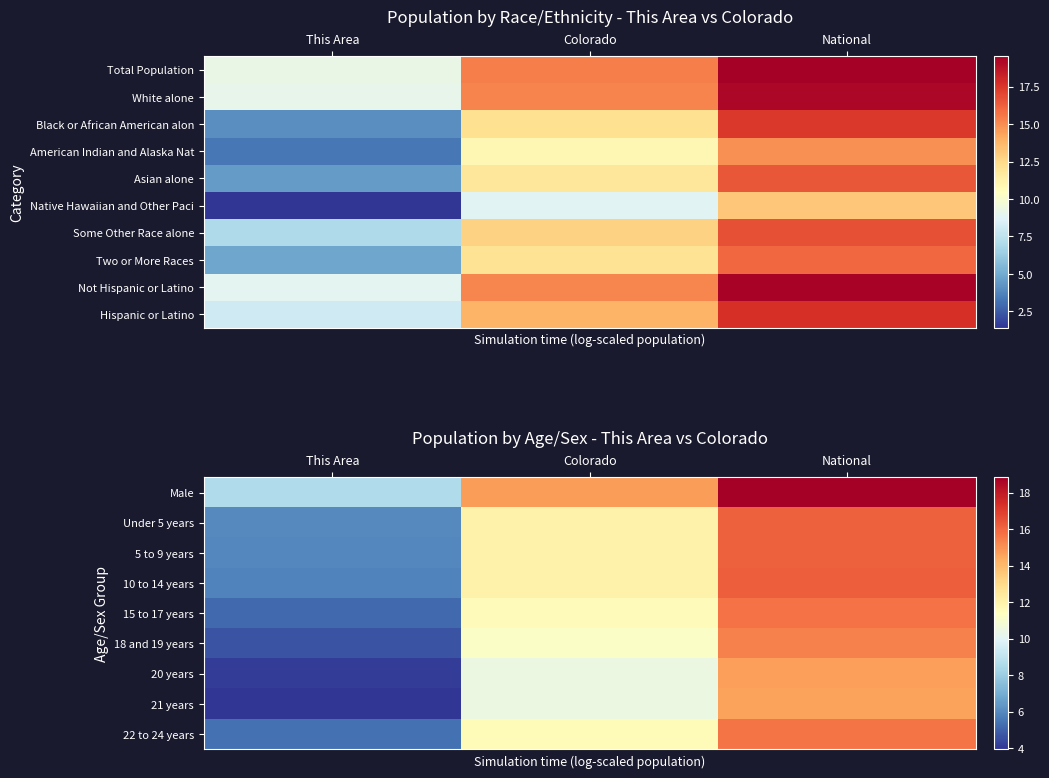

Where does the Hispanic or Latino series first go above 13?

Colorado